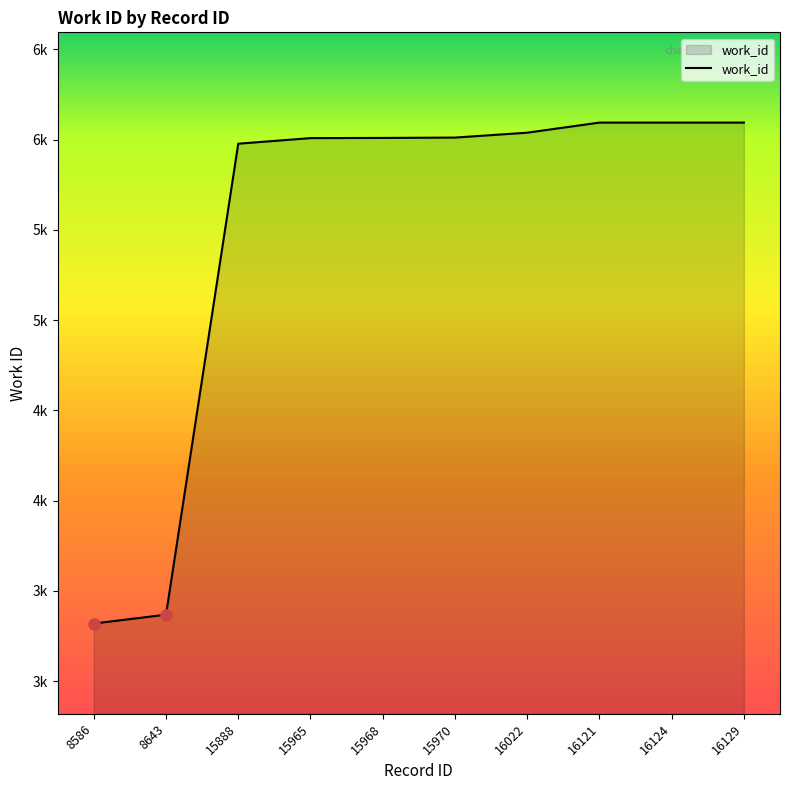

What is the minimum value shown in the chart?

3319